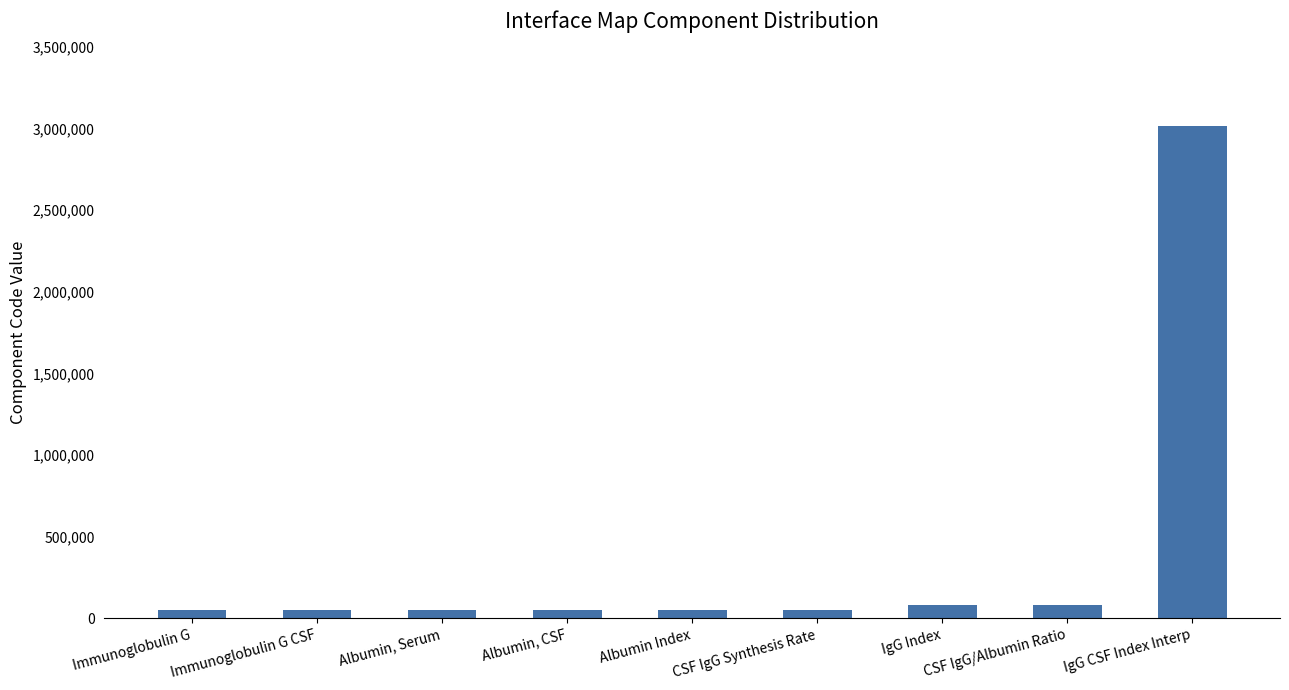

What is the greatest value displayed?

3016987